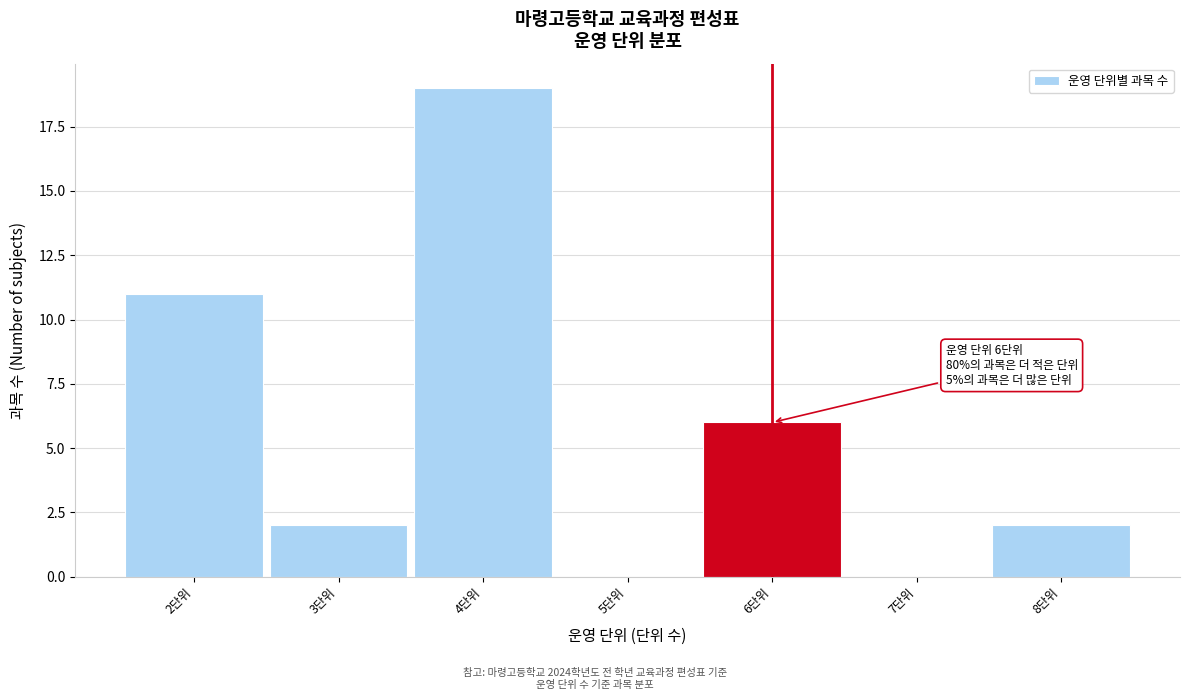

Which range on the x-axis has the tallest bar?

3.5 to 4.5